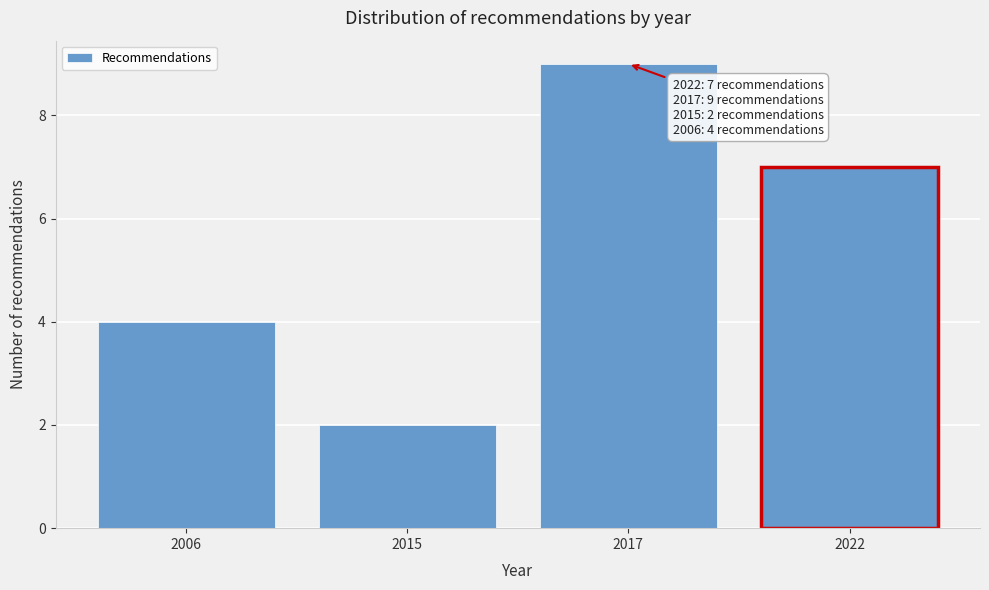

Reading right to left, what are all the values shown in this chart?

2022=7	2017=9	2015=2	2006=4